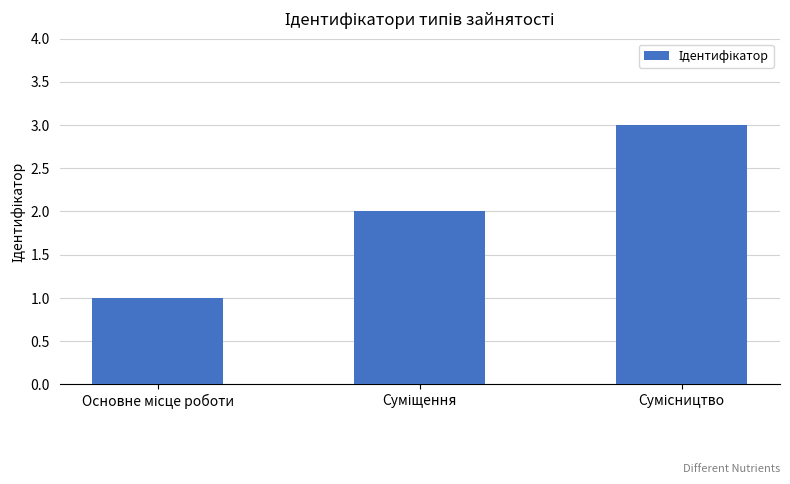

What is the maximum value shown in the chart?

3